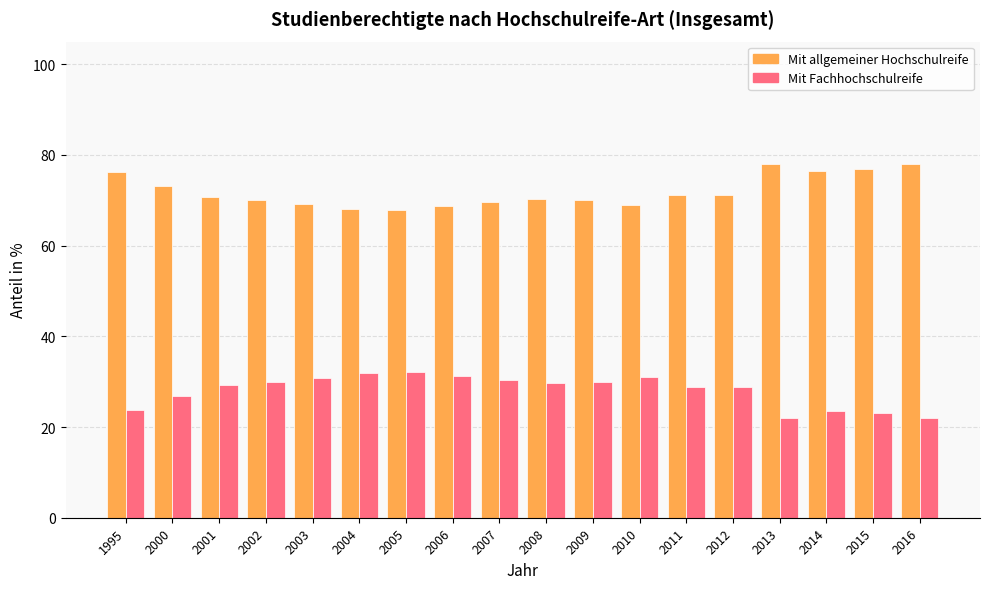

Does the chart contain stacked bars?

No